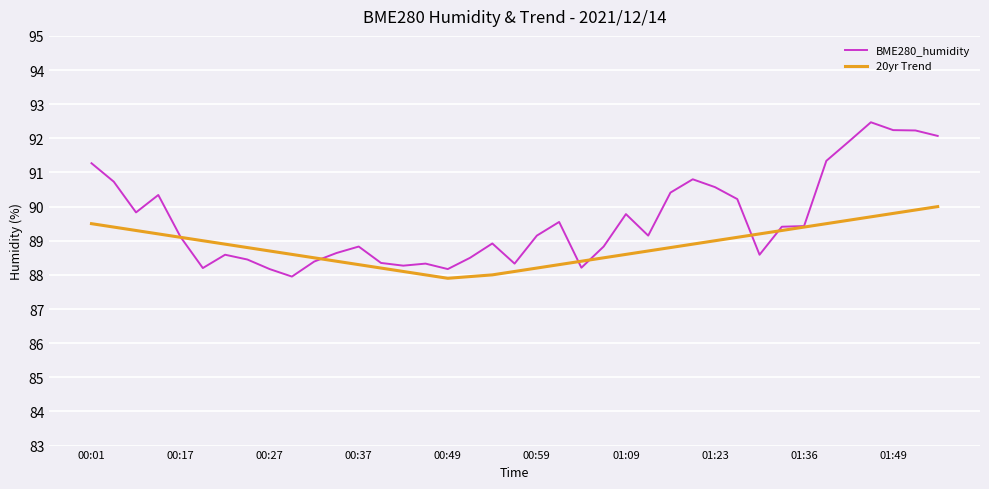

List the series in order of their overall mean, lowest first.

20yr Trend, BME280_humidity